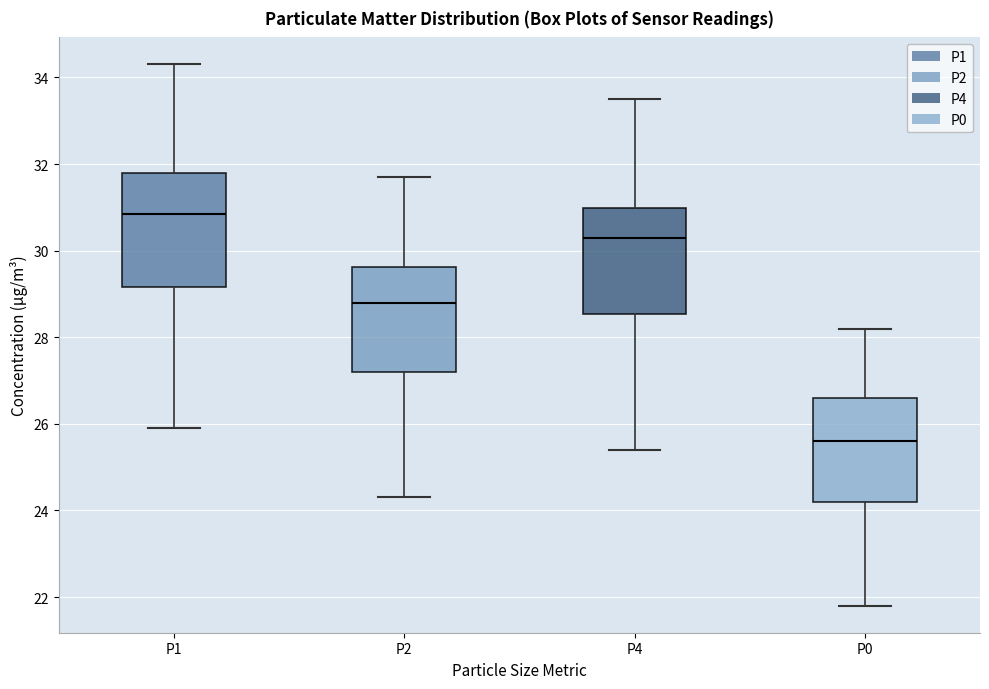

Reading left to right, read every box against the y-axis: the position of its median line, the range the box covers, and the ends of its whiskers. The values are not printed on the chart, so give them approximately, as read against the axis.

P1: median 30.8, box 29.2 to 31.8, whiskers 26.0 to 34.4
P2: median 28.8, box 27.2 to 29.6, whiskers 24.4 to 31.8
P4: median 30.4, box 28.6 to 31.0, whiskers 25.4 to 33.6
P0: median 25.6, box 24.2 to 26.6, whiskers 21.8 to 28.2